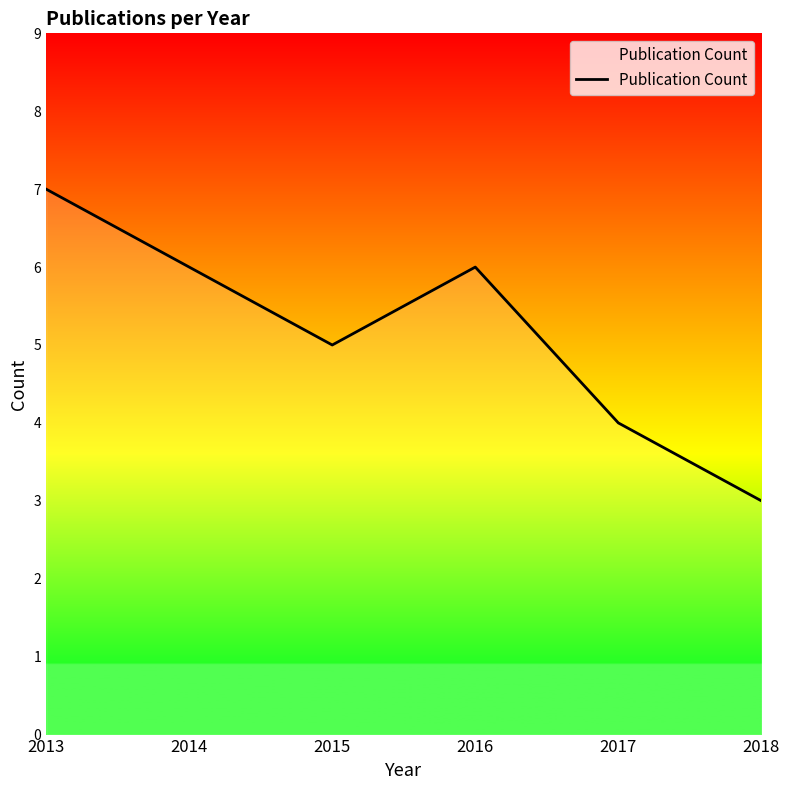

What is the change in value from 2013 to 2016?

-1